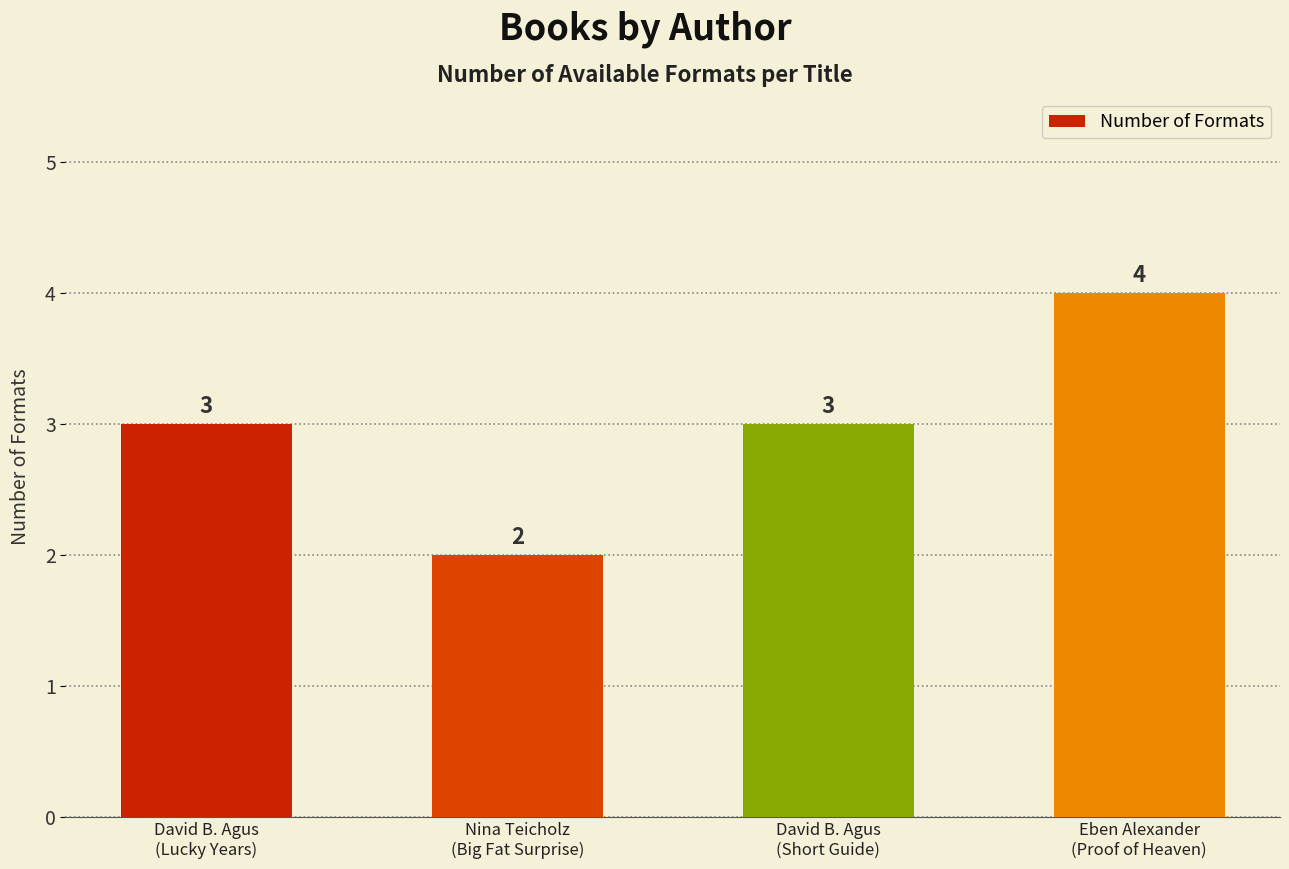

Reading right to left, what are all the values shown in this chart?

Eben Alexander
(Proof of Heaven)=4	David B. Agus
(Short Guide)=3	Nina Teicholz
(Big Fat Surprise)=2	David B. Agus
(Lucky Years)=3